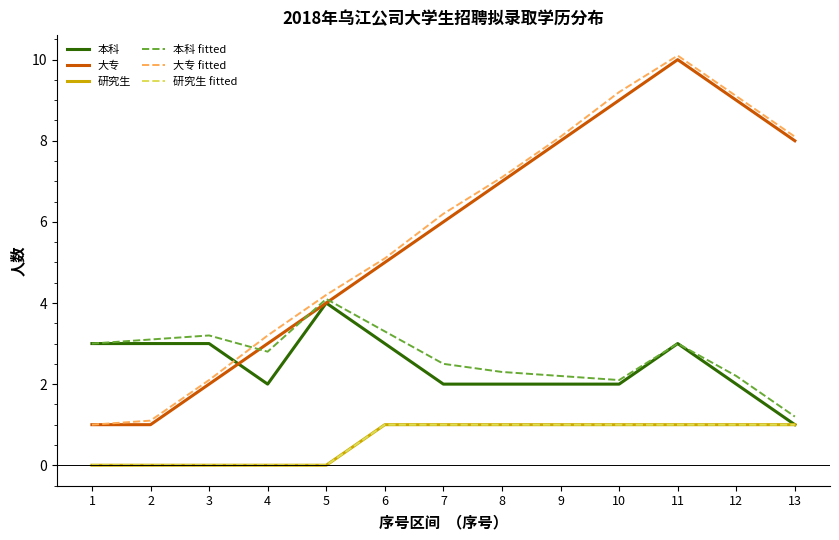

What is the value of the 研究生 point at the 6th from the left?

1.0